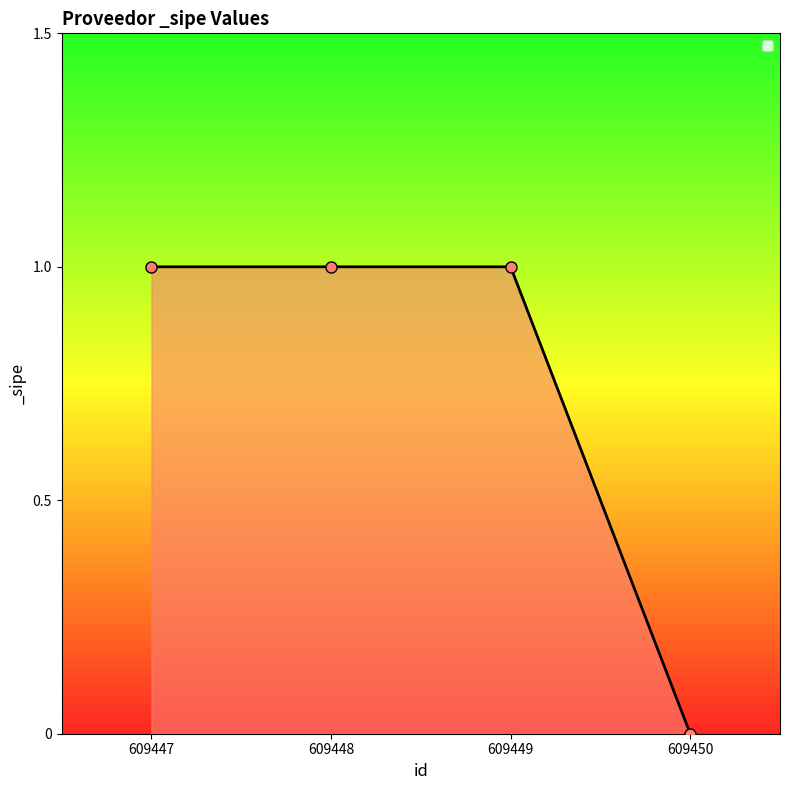

What is the change in value from 609448 to 609450?

-1